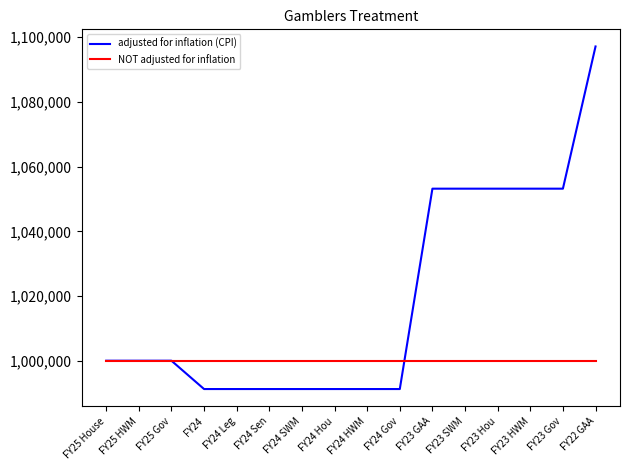

Count the number of data series in this chart.

2